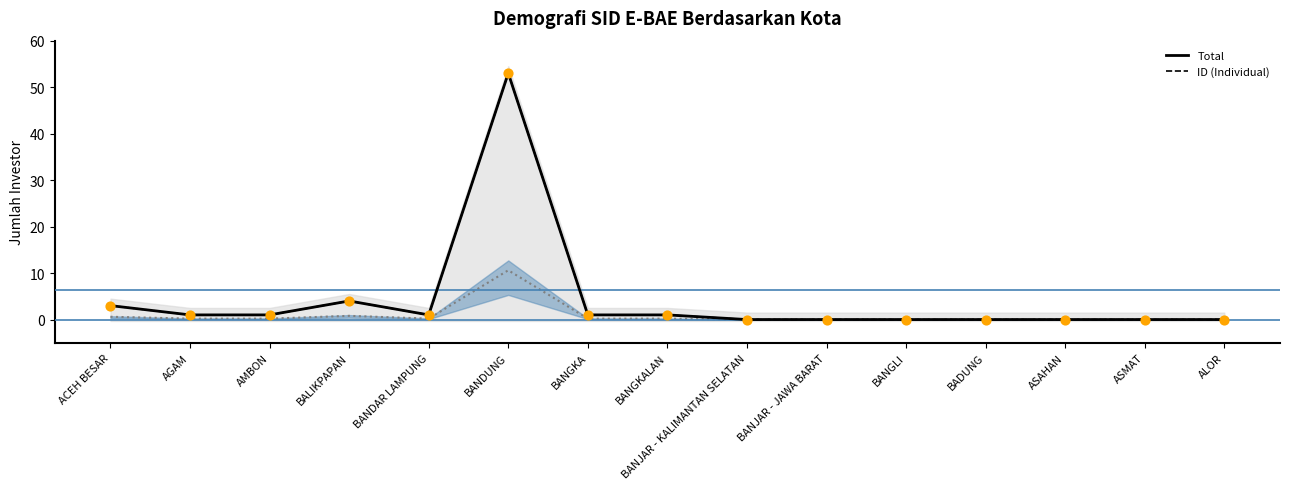

What is the total value across all series at BANGKALAN?

2